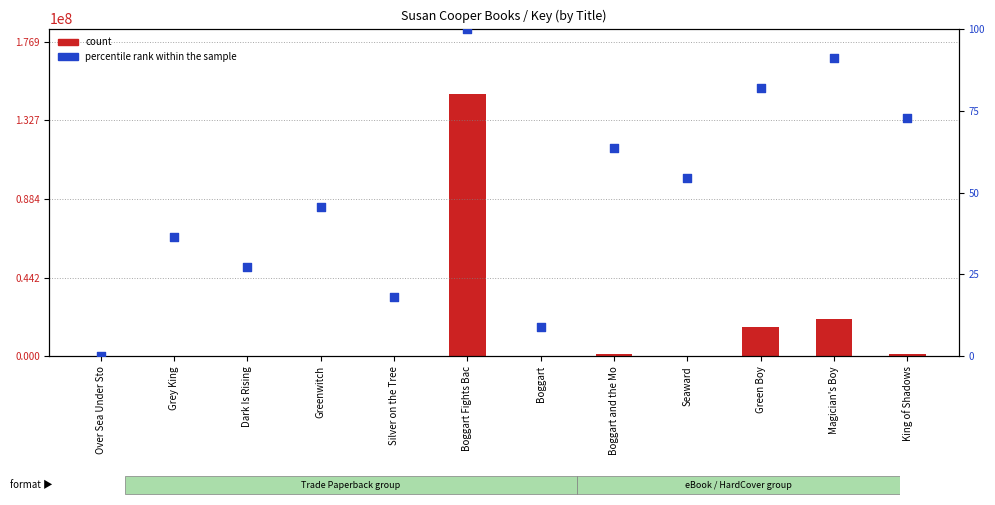

What is the total value across all series at King of Shadows?

1458347.7